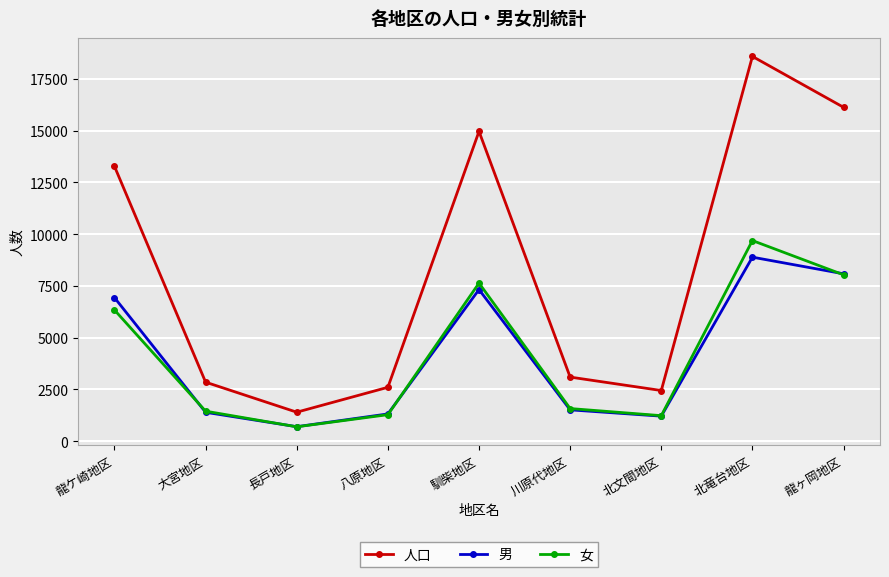

What is the label of the 5th point from the right?

馴柴地区